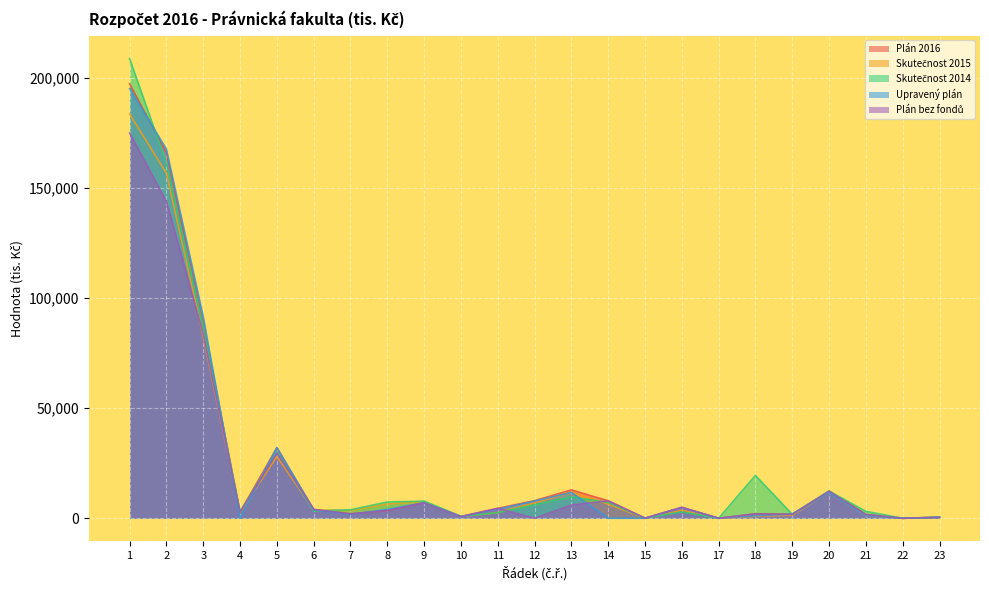

List the labels in order of Upravený plán value, largest first.

1, 2, 3, 5, 13, 20, 12, 9, 16, 11, 8, 6, 19, 7, 18, 21, 10, 23, 4, 14, 15, 17, 22